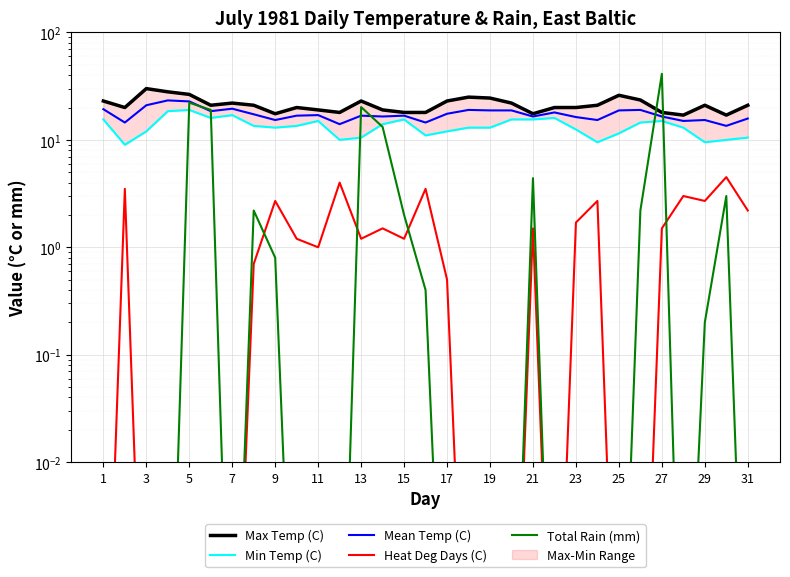

How many categories are shown in the chart?

31